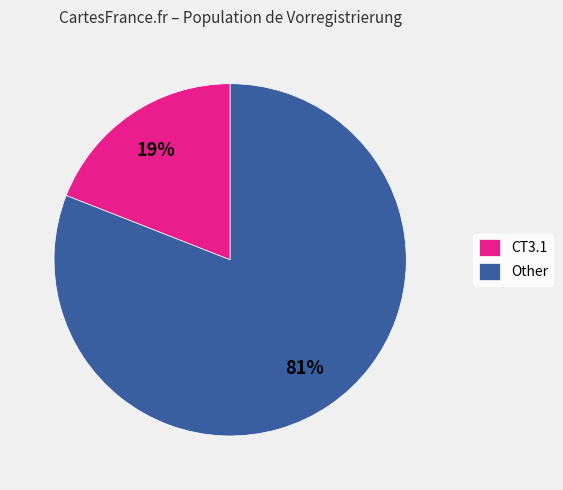

Is it true that Other is 81% of the pie?

True